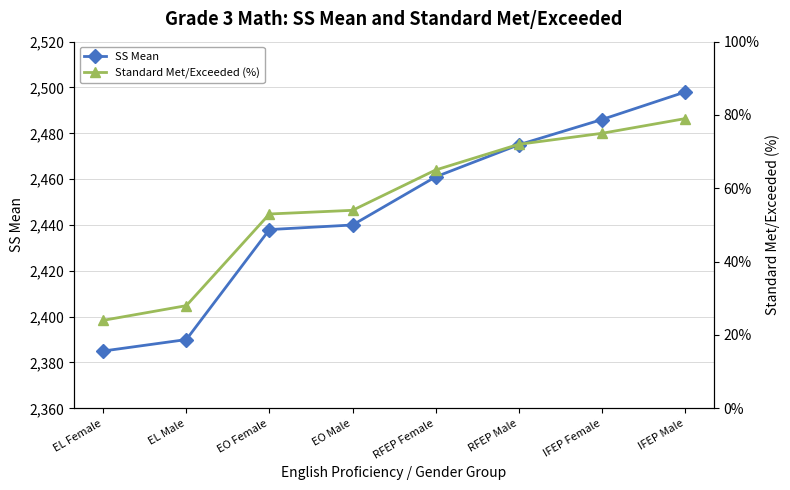

Reading left to right, what are all the values shown in this chart?

SS Mean: 2385	2390	2438	2440	2461	2475	2486	2498
Standard Met/Exceeded (%): 24	28	53	54	65	72	75	79